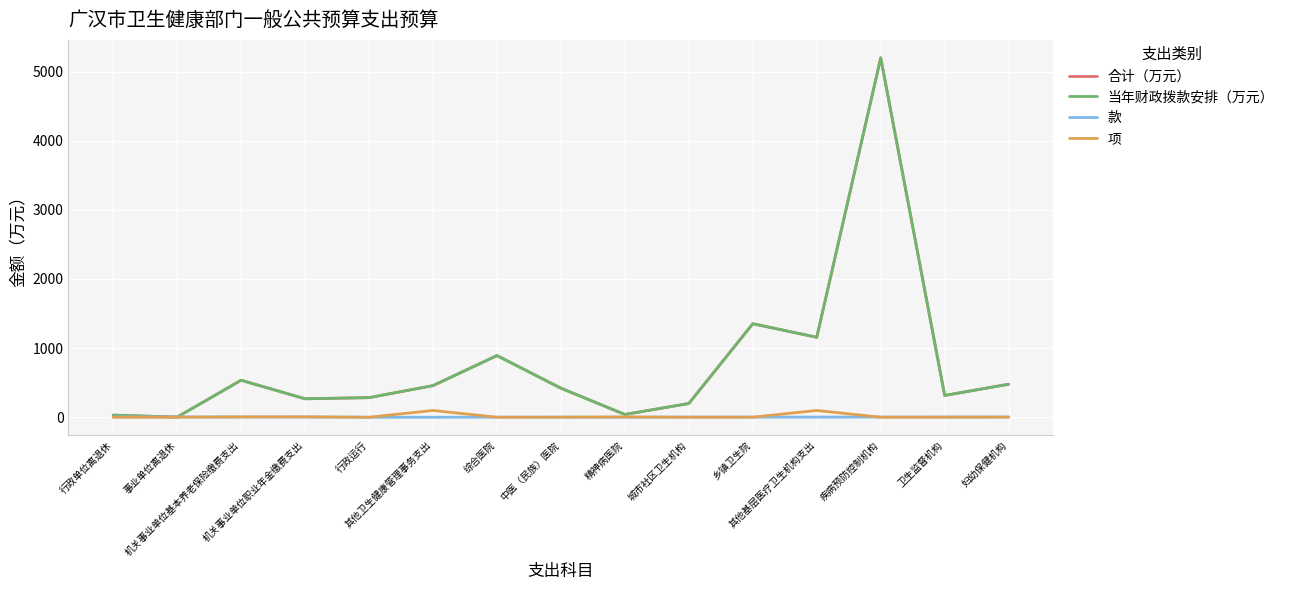

What is the label of the 2nd point from the left?

事业单位离退休